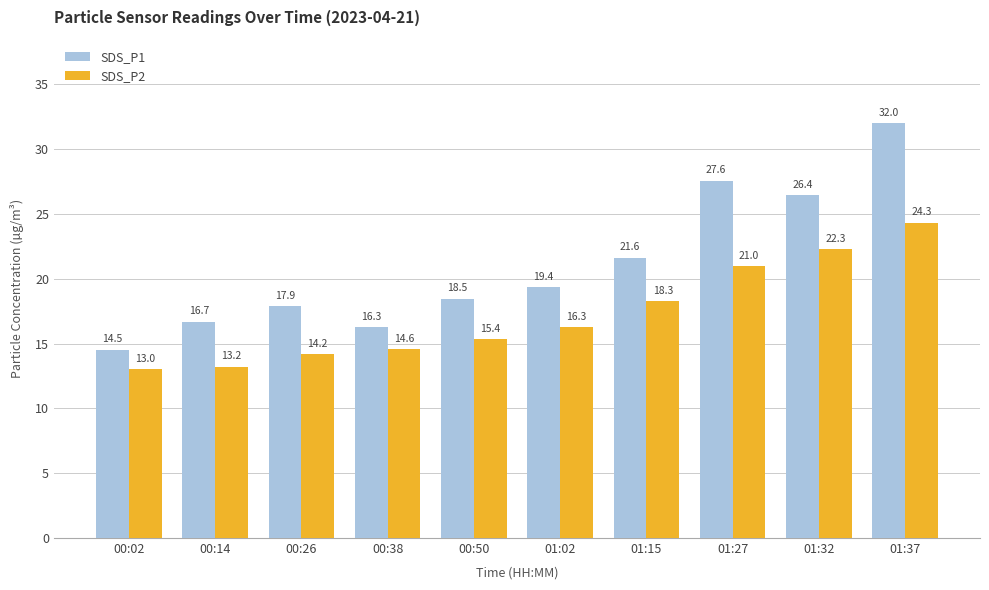

At which label does SDS_P1 first exceed 19?

01:02